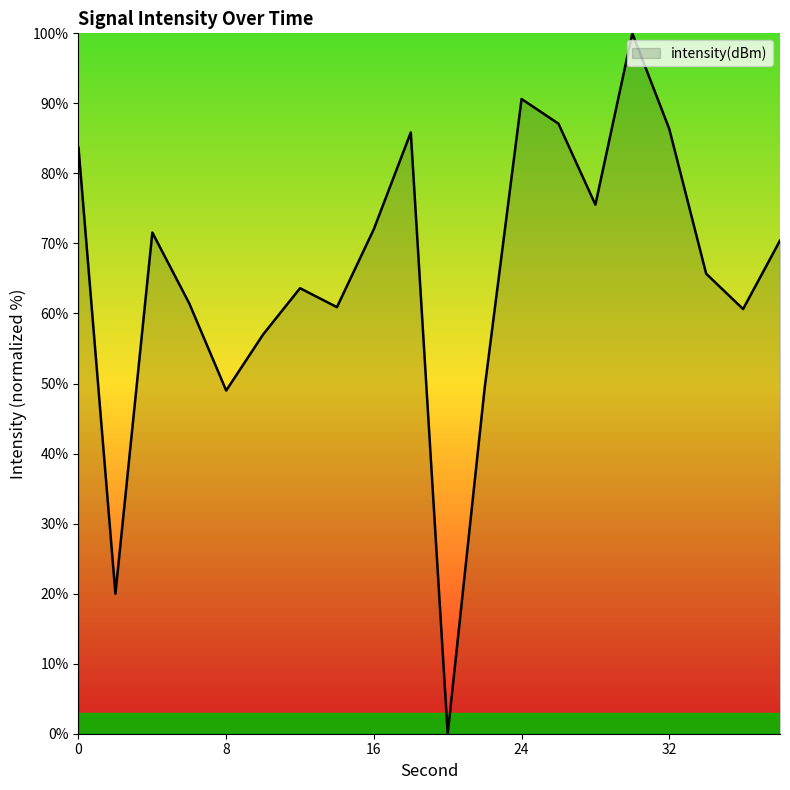

What is the average value?

65.5